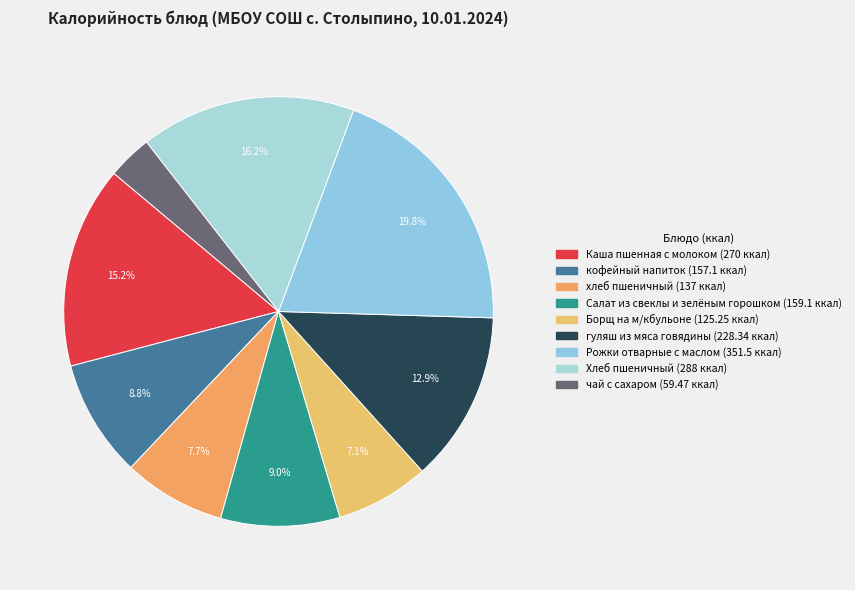

What percentage is the Борщ на м/кбульоне slice, to the nearest percent?

7%